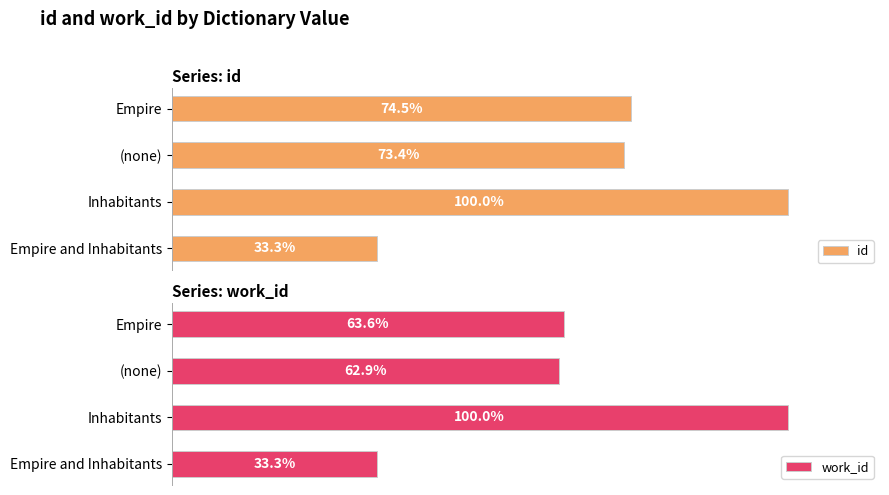

Rank the series by their average value, from lowest to highest.

work_id, id